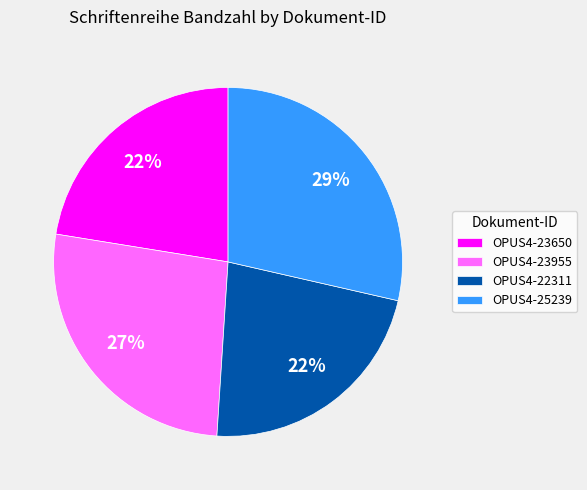

Which category has the biggest portion of the pie?

OPUS4-25239